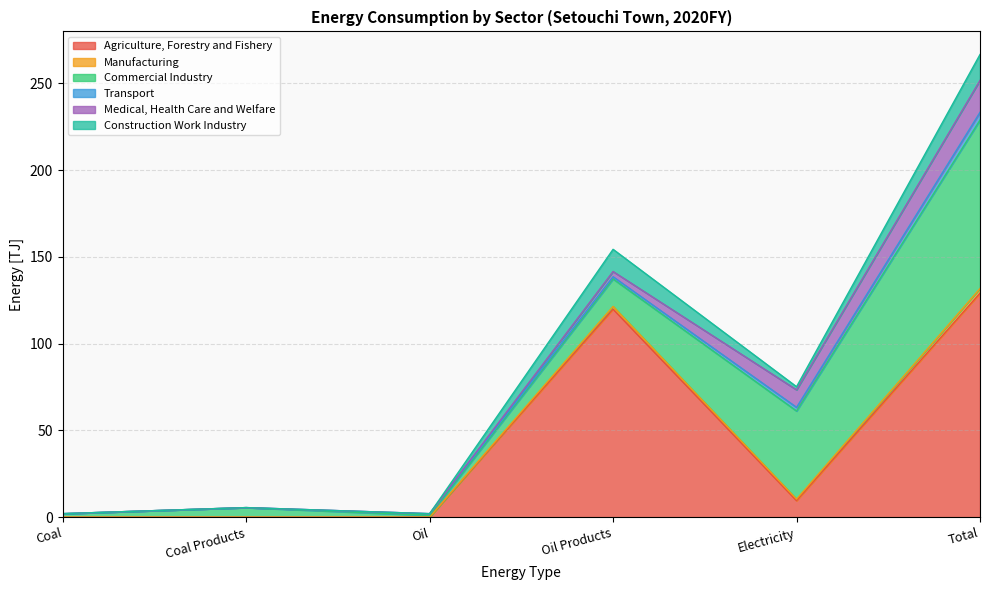

At which category is the sum across all series the highest?

Total